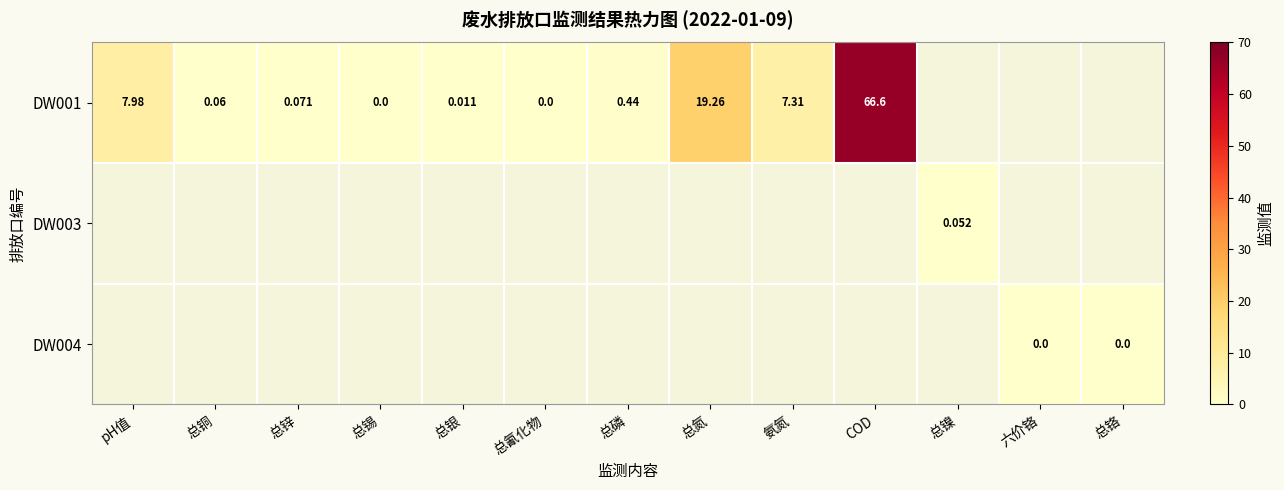

How many values in DW003 are above zero?

1